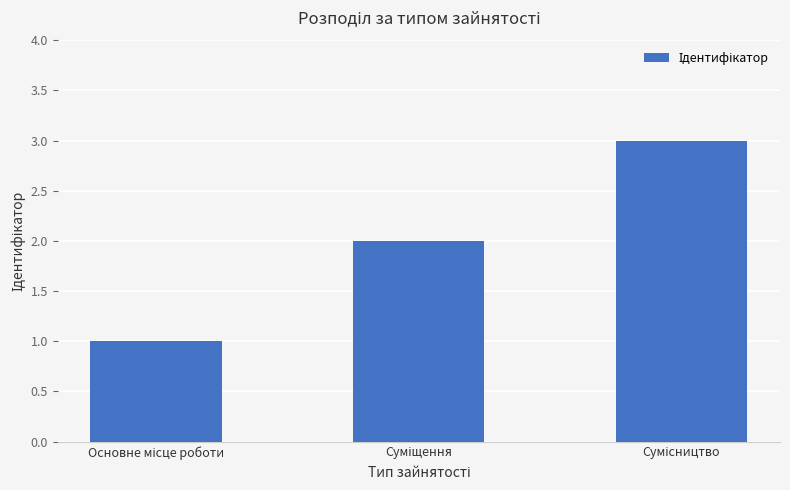

How many series are shown in this chart?

1